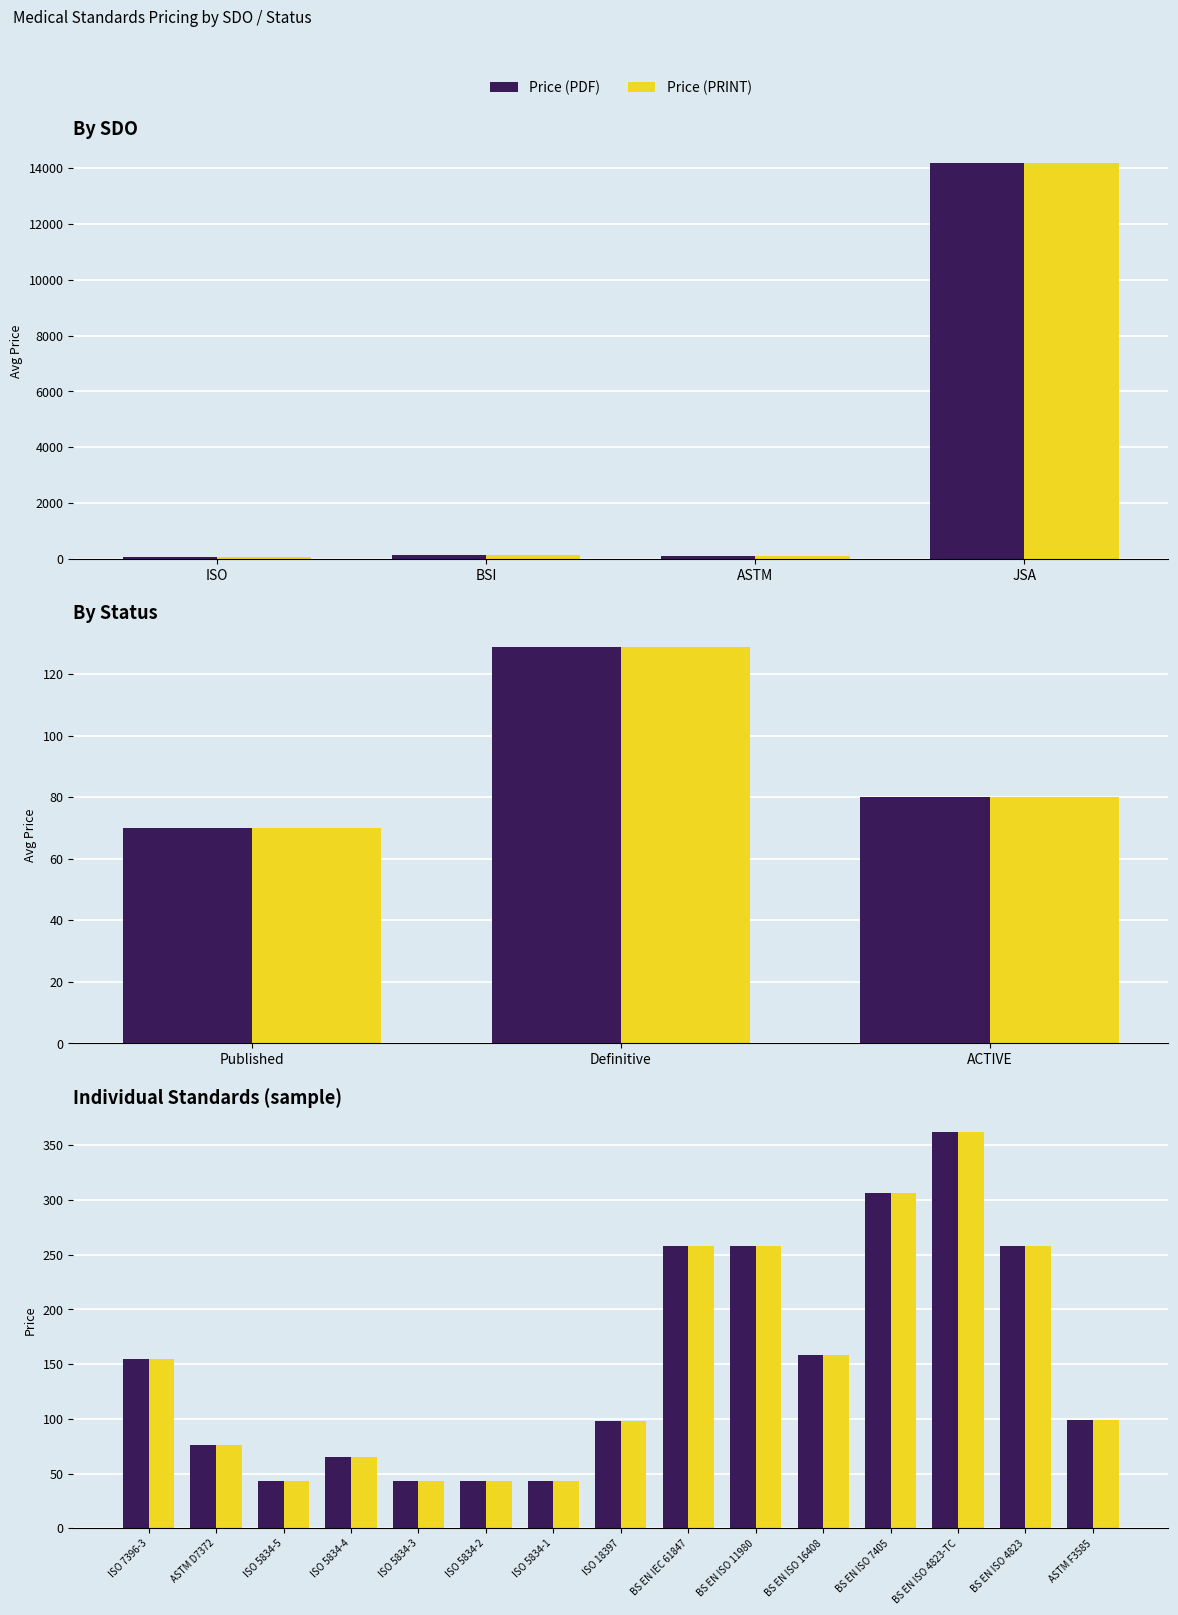

What is the sum of all Price (PDF) values?

2265